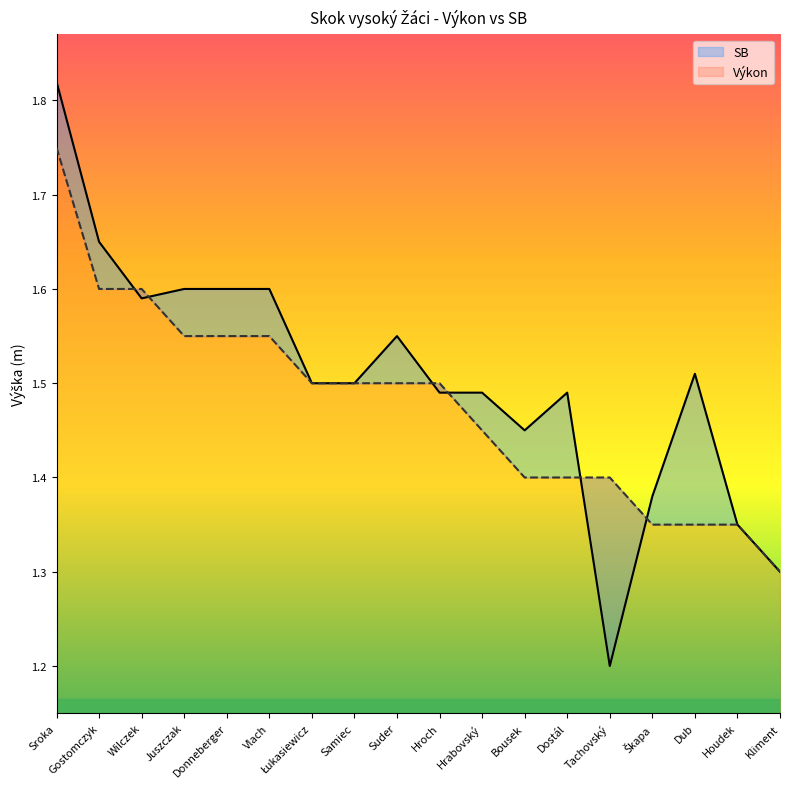

What is the difference between the maximum and minimum values in the Výkon series?

0.4